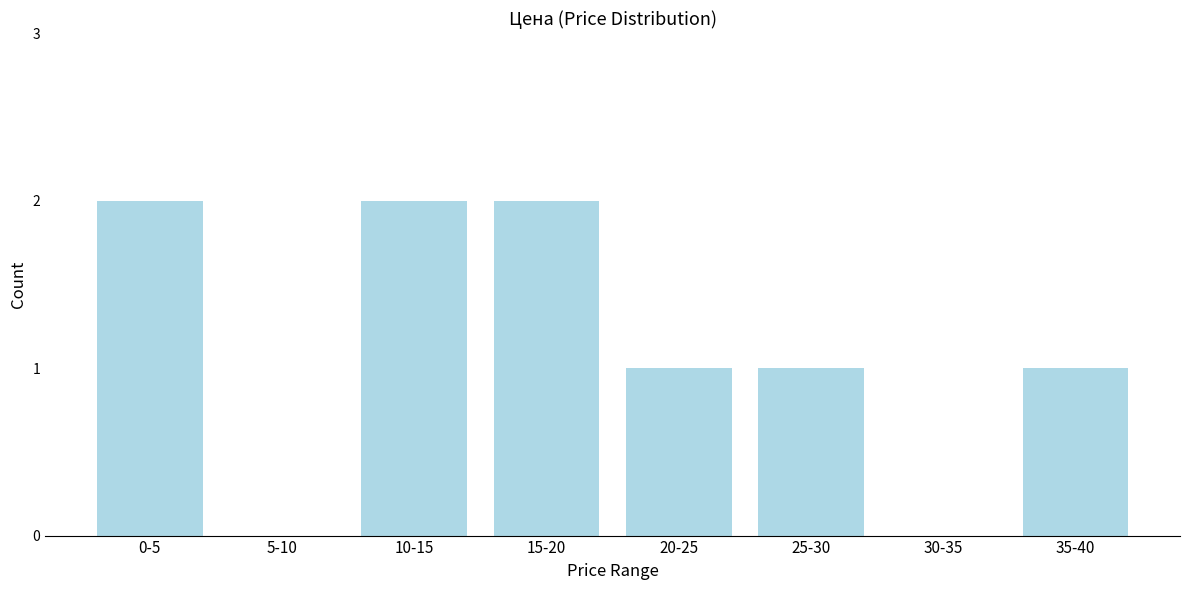

Reading left to right, transcribe all the data shown in this chart.

0-5=2	5-10=0	10-15=2	15-20=2	20-25=1	25-30=1	30-35=0	35-40=1